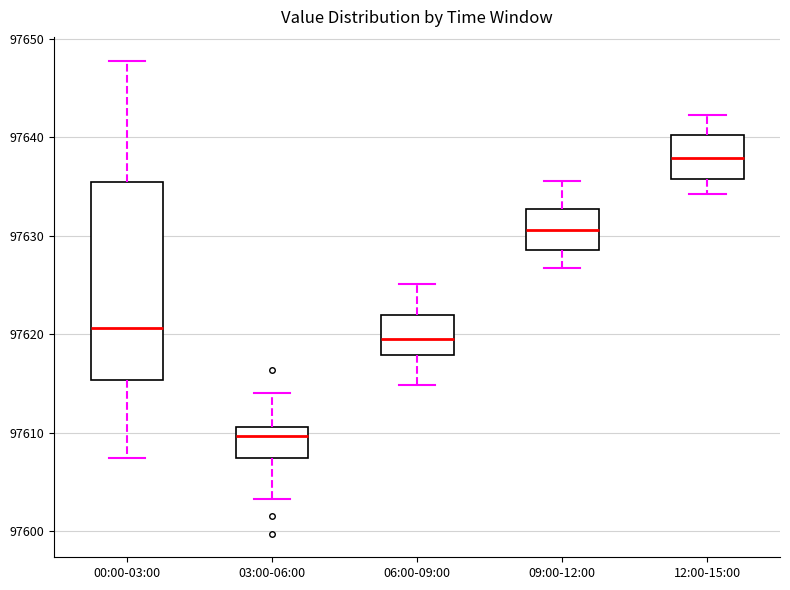

Which box has the lowest median line?

03:00-06:00